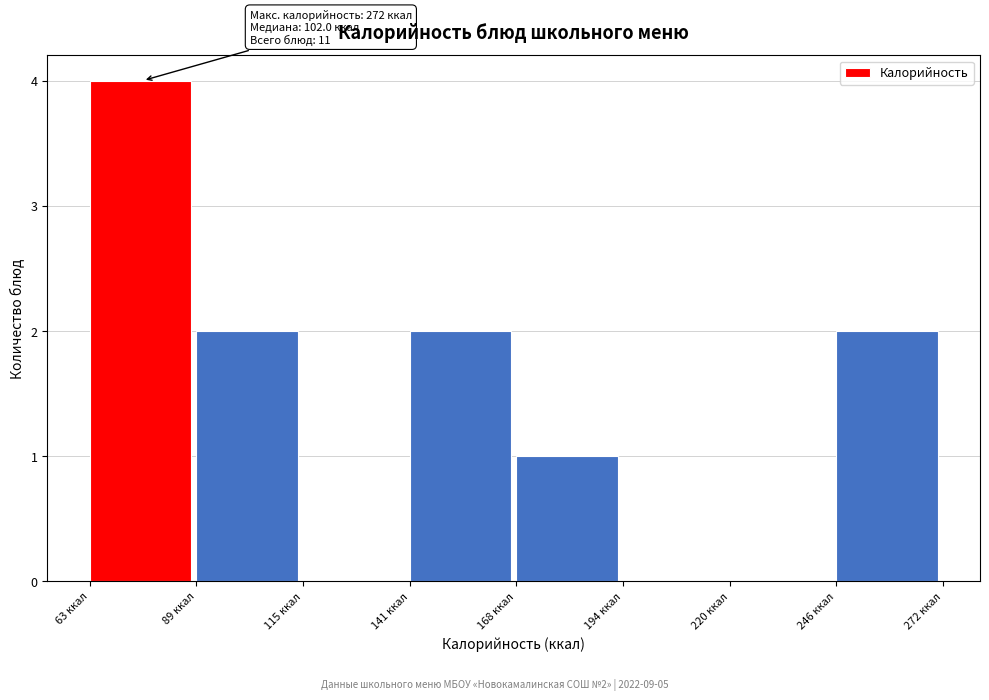

Over which range of the x-axis is the bar tallest?

65 to 90